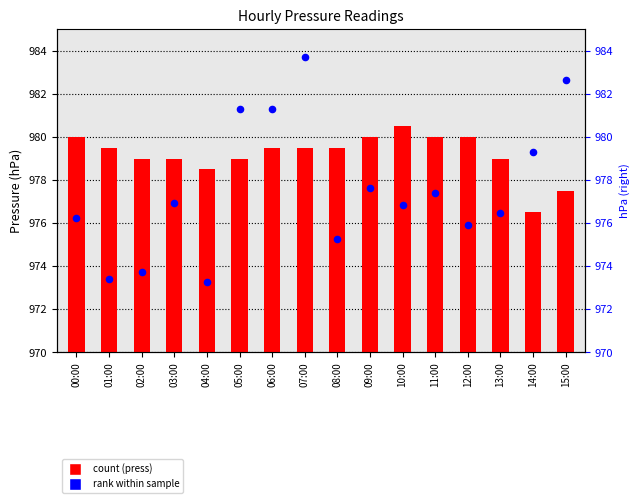

Which series reaches the maximum Y coordinate?

rank within sample